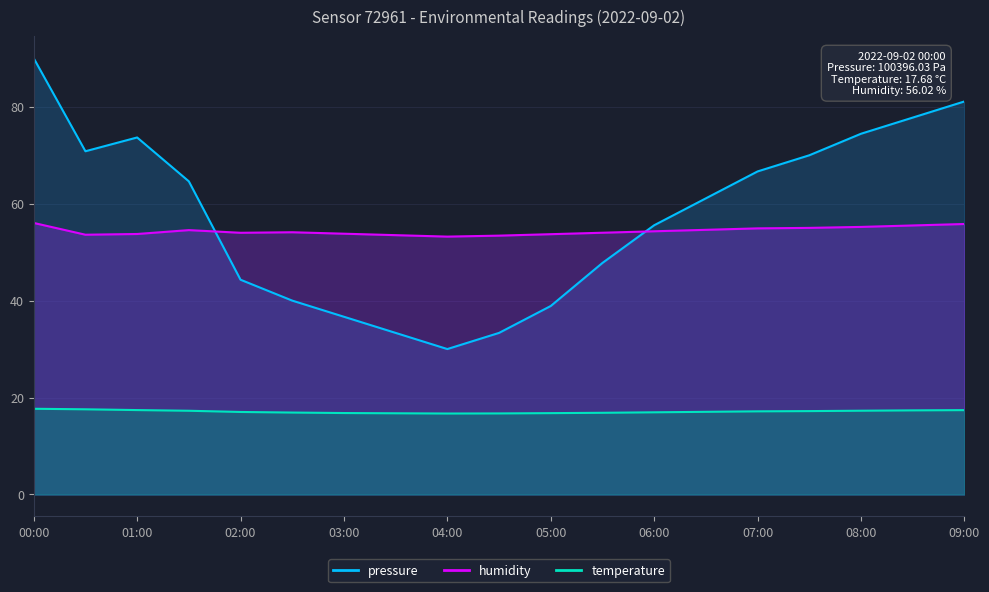

What is the label of the 10th point from the right?

04:30